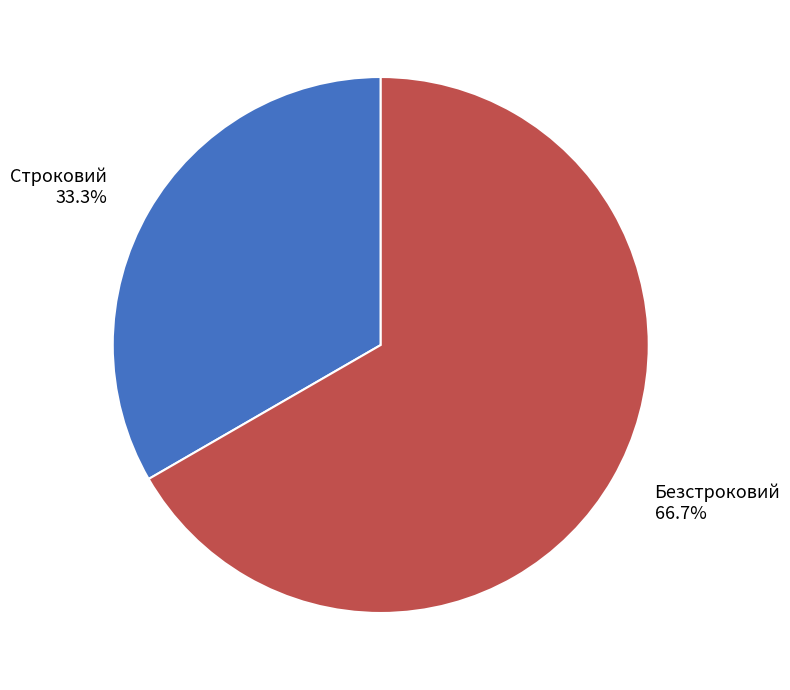

Is there a majority slice in this chart?

Yes